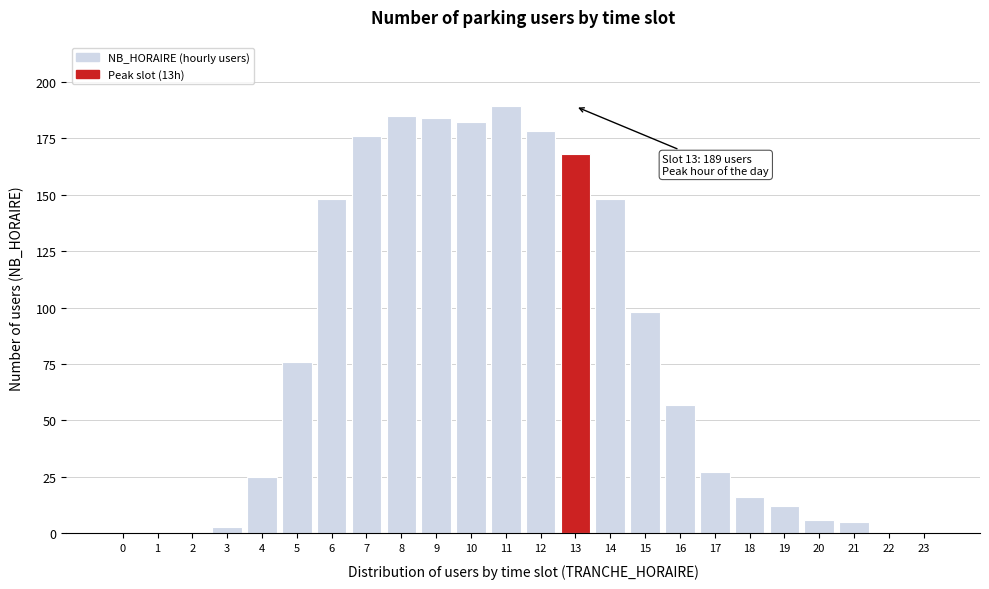

Reading right to left, what are all the values shown in this chart?

23=0	22=0	21=5	20=6	19=12	18=16	17=27	16=57	15=98	14=148	13=168	12=178	11=189	10=182	9=184	8=185	7=176	6=148	5=76	4=25	3=3	2=0	1=0	0=0